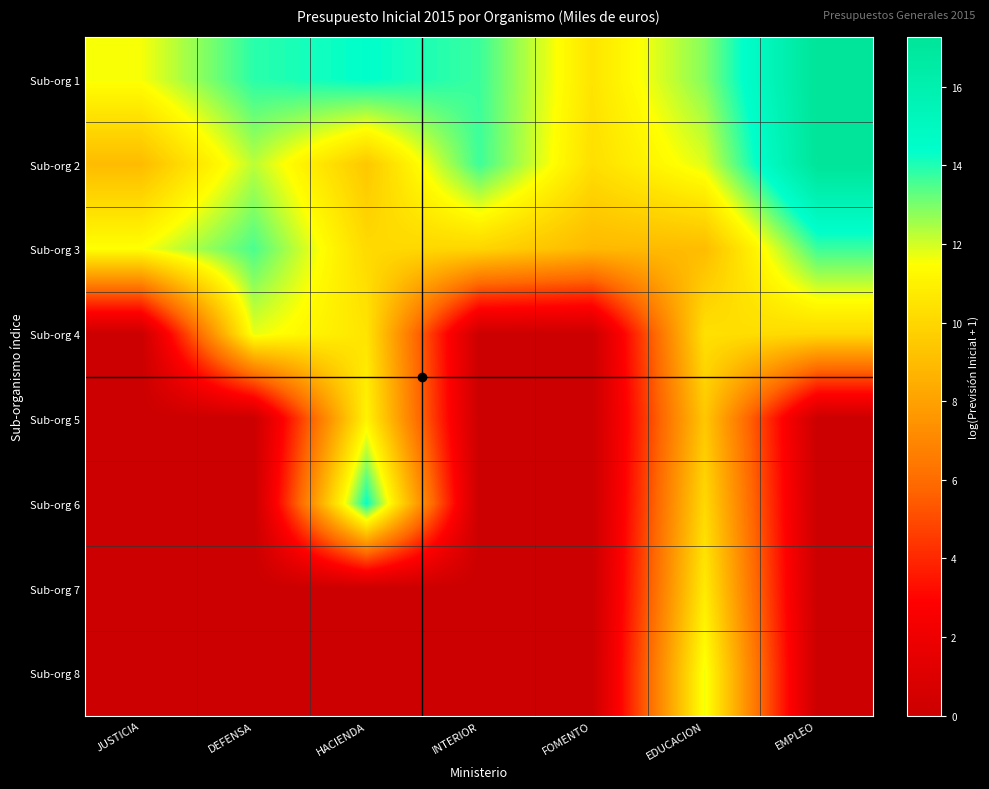

Reading left to right, extract all data points from this chart.

Sub-org 1: JUSTICIA=11.6	DEFENSA=13.9	HACIENDA=14.4	INTERIOR=13.7	FOMENTO=10.5	EDUCACION=12.9	EMPLEO=17.3
Sub-org 2: JUSTICIA=9.0	DEFENSA=12.3	HACIENDA=9.4	INTERIOR=13.7	FOMENTO=10.3	EDUCACION=11.9	EMPLEO=17.2
Sub-org 3: JUSTICIA=11.5	DEFENSA=13.5	HACIENDA=10.1	INTERIOR=9.9	FOMENTO=8.9	EDUCACION=9.0	EMPLEO=13.7
Sub-org 4: JUSTICIA=0.0	DEFENSA=11.8	HACIENDA=10.5	INTERIOR=0.0	FOMENTO=0.0	EDUCACION=10.4	EMPLEO=10.1
Sub-org 5: JUSTICIA=0.0	DEFENSA=0.0	HACIENDA=11.1	INTERIOR=0.0	FOMENTO=0.0	EDUCACION=9.4	EMPLEO=0.0
Sub-org 6: JUSTICIA=0.0	DEFENSA=0.0	HACIENDA=14.3	INTERIOR=0.0	FOMENTO=0.0	EDUCACION=10.1	EMPLEO=0.0
Sub-org 7: JUSTICIA=0.0	DEFENSA=0.0	HACIENDA=0.0	INTERIOR=0.0	FOMENTO=0.0	EDUCACION=10.8	EMPLEO=0.0
Sub-org 8: JUSTICIA=0.0	DEFENSA=0.0	HACIENDA=0.0	INTERIOR=0.0	FOMENTO=0.0	EDUCACION=11.7	EMPLEO=0.0